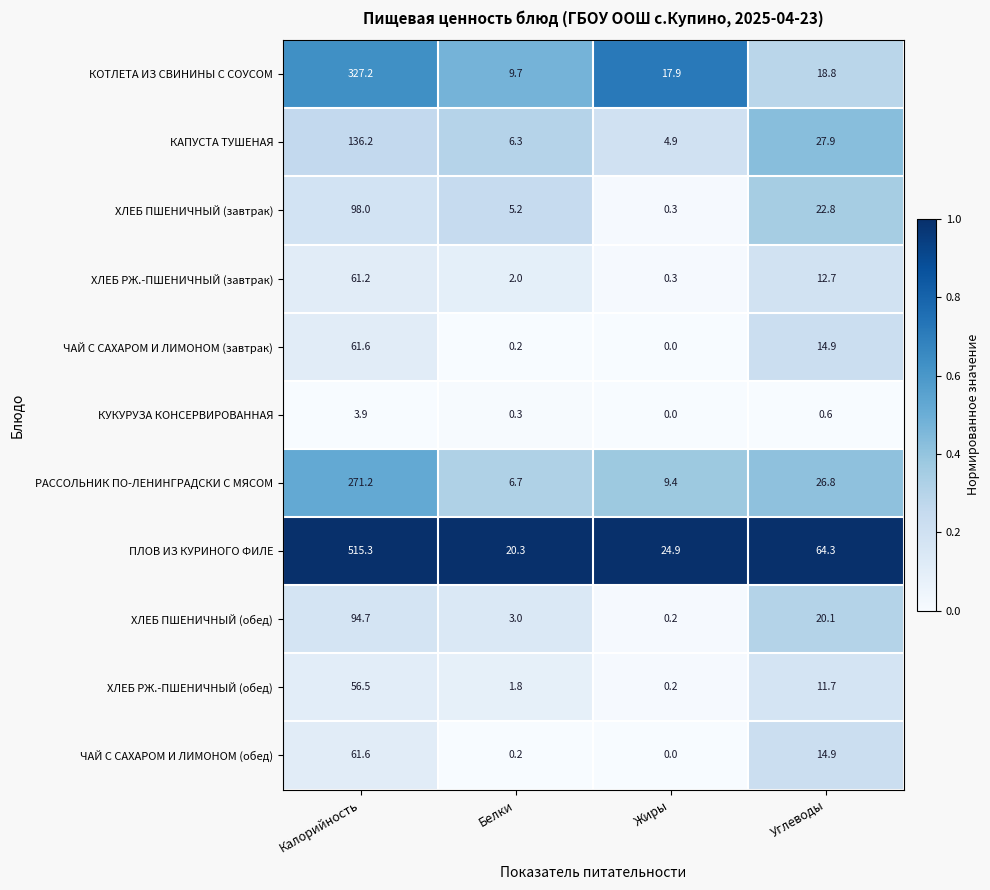

What is the total value across all series at Калорийность?

1687.4